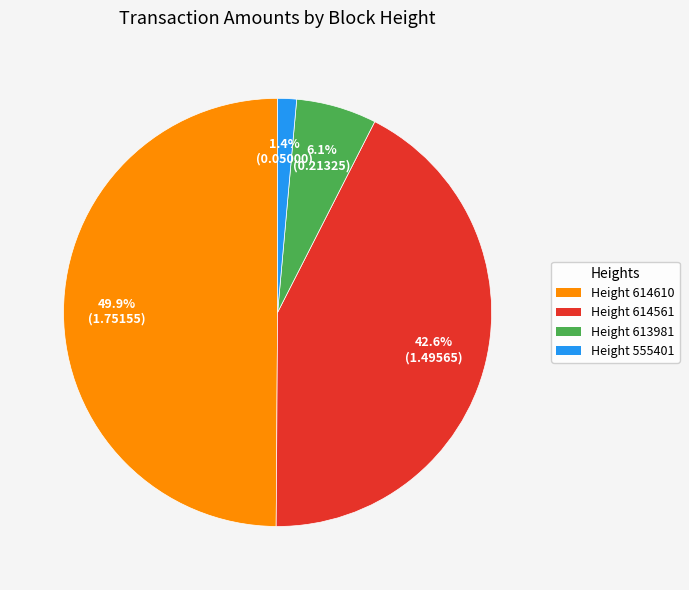

Is Height 614561 the majority of the pie?

No